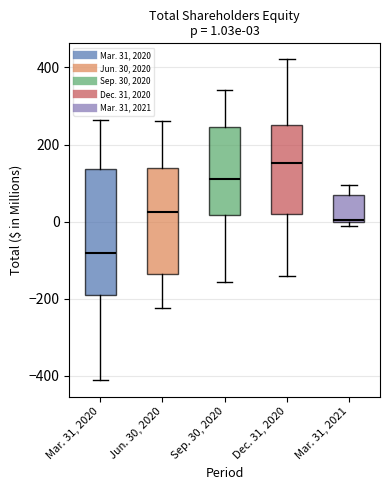

Which box's median line is the lowest?

Mar. 31, 2020